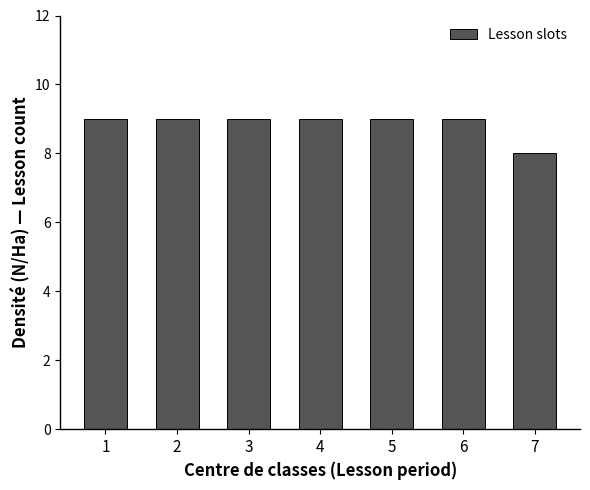

Reading left to right, list all the values displayed in this chart.

9	9	9	9	9	9	8